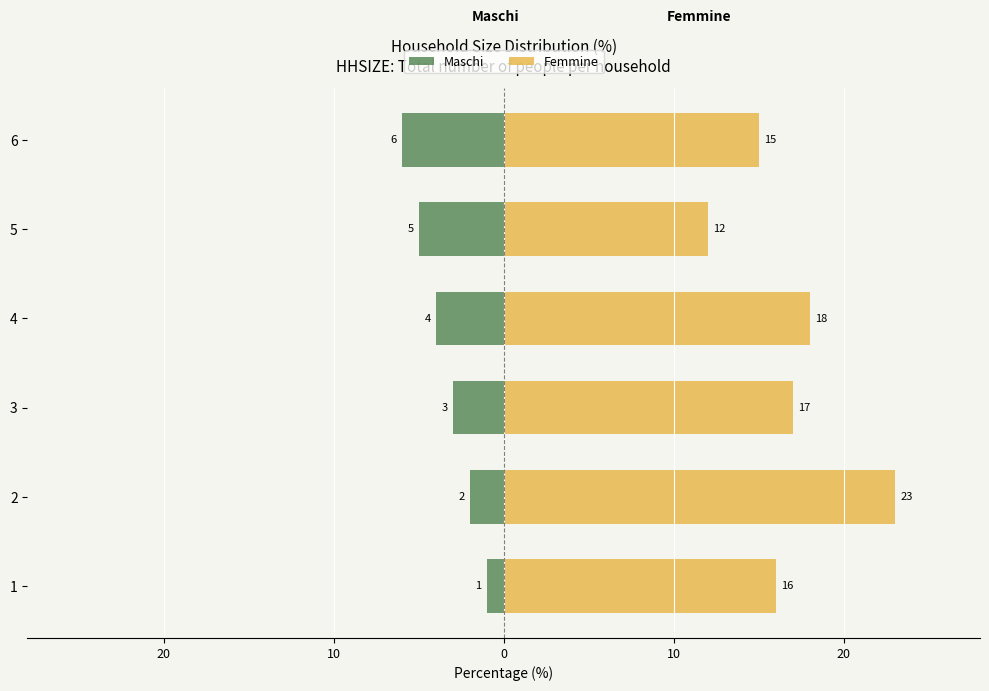

Reading left to right, what are all the values shown in this chart?

Maschi: -1	-2	-3	-4	-5	-6
Femmine: 16	23	17	18	12	15